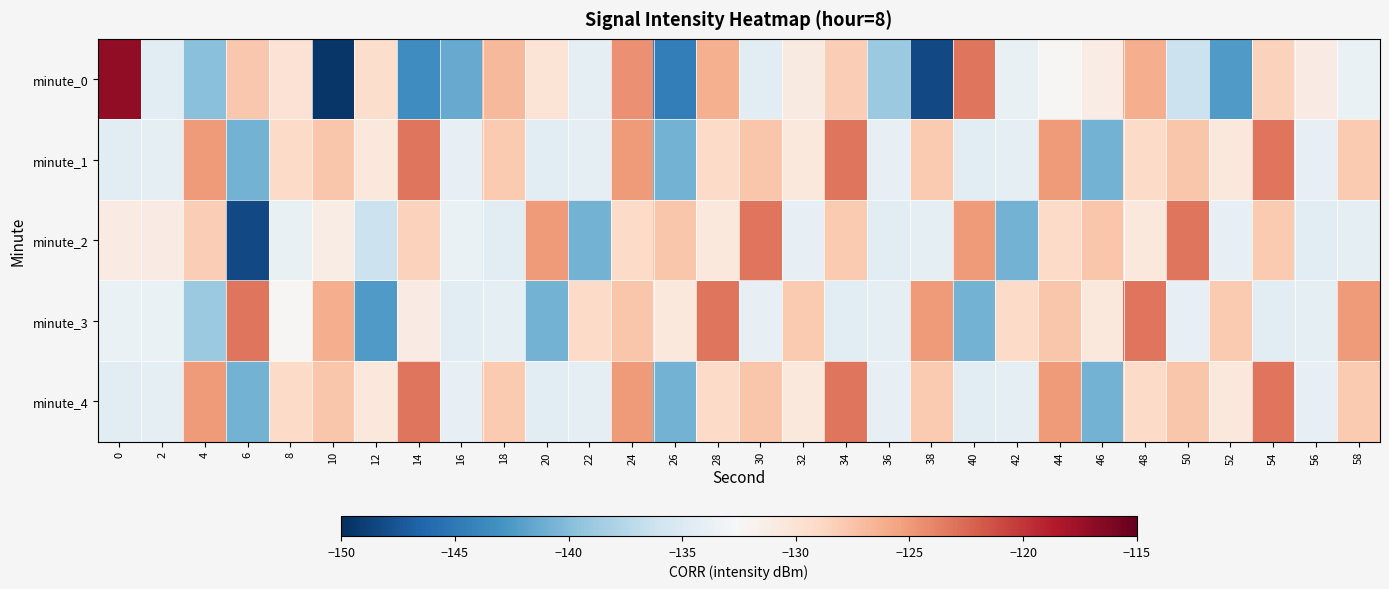

What is the smallest value displayed?

-149.5